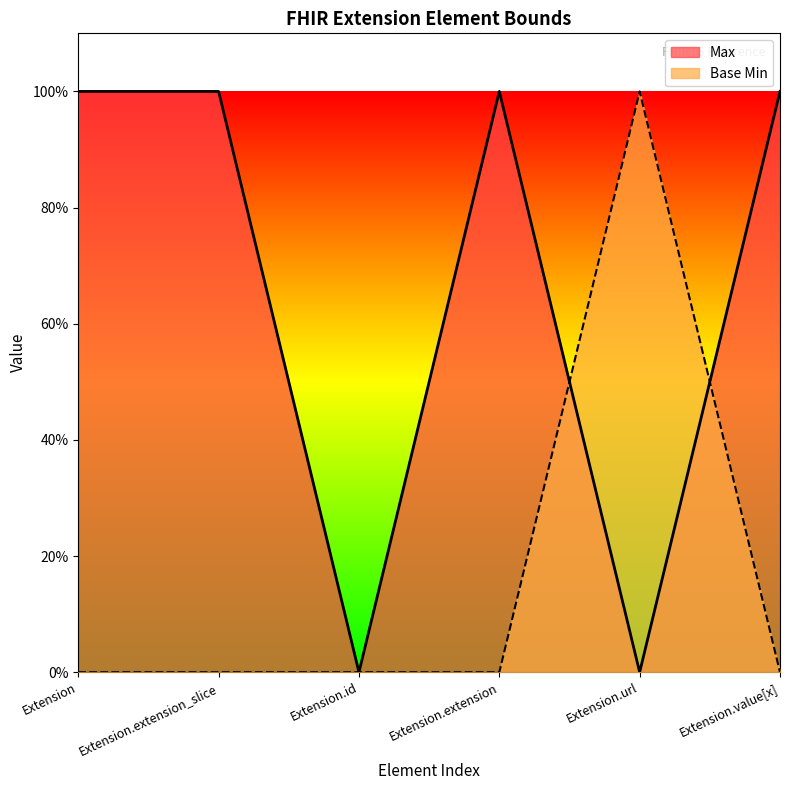

What is the difference between the maximum and minimum values in the Max series?

1